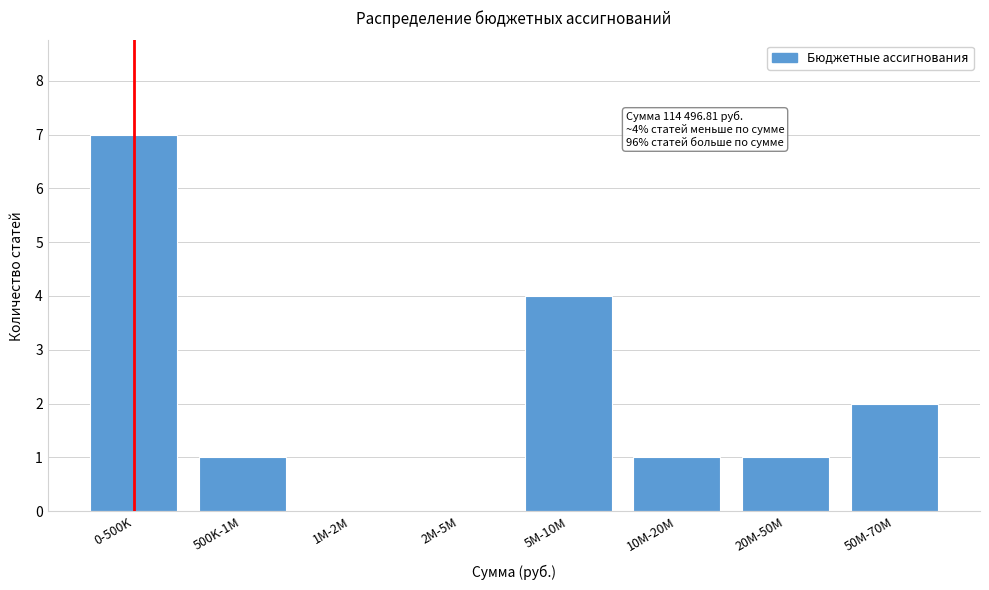

Reading left to right, what are all the values shown in this chart?

0-500K=7	500K-1M=1	1M-2M=0	2M-5M=0	5M-10M=4	10M-20M=1	20M-50M=1	50M-70M=2